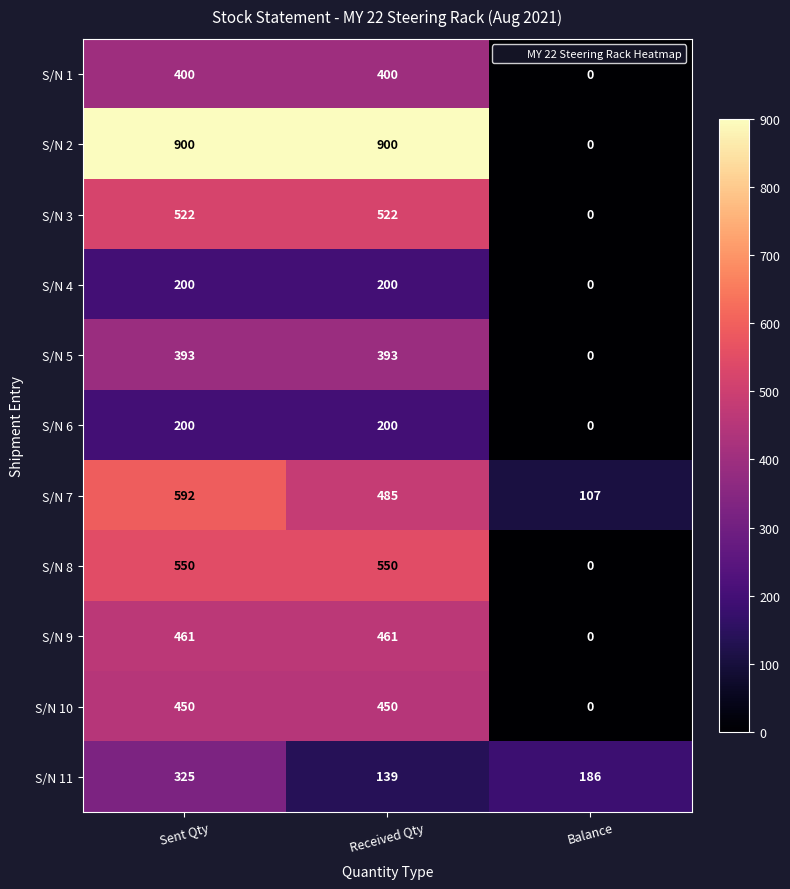

Is it true that S/N 6 equals 200 at Received Qty?

True